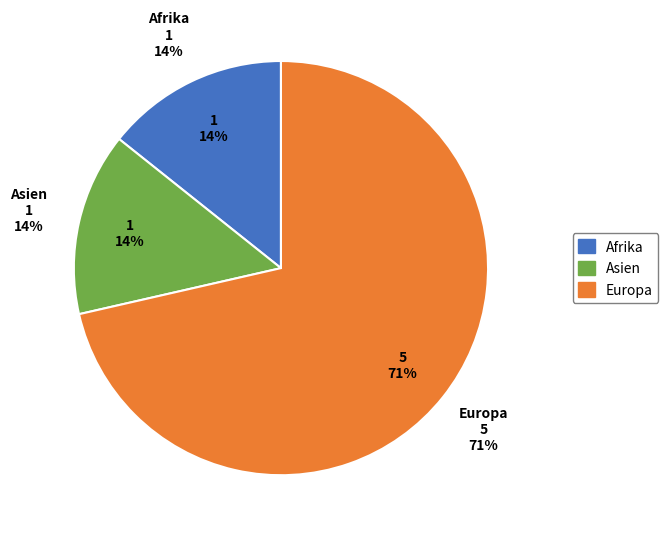

Which slice is the smallest?

Afrika